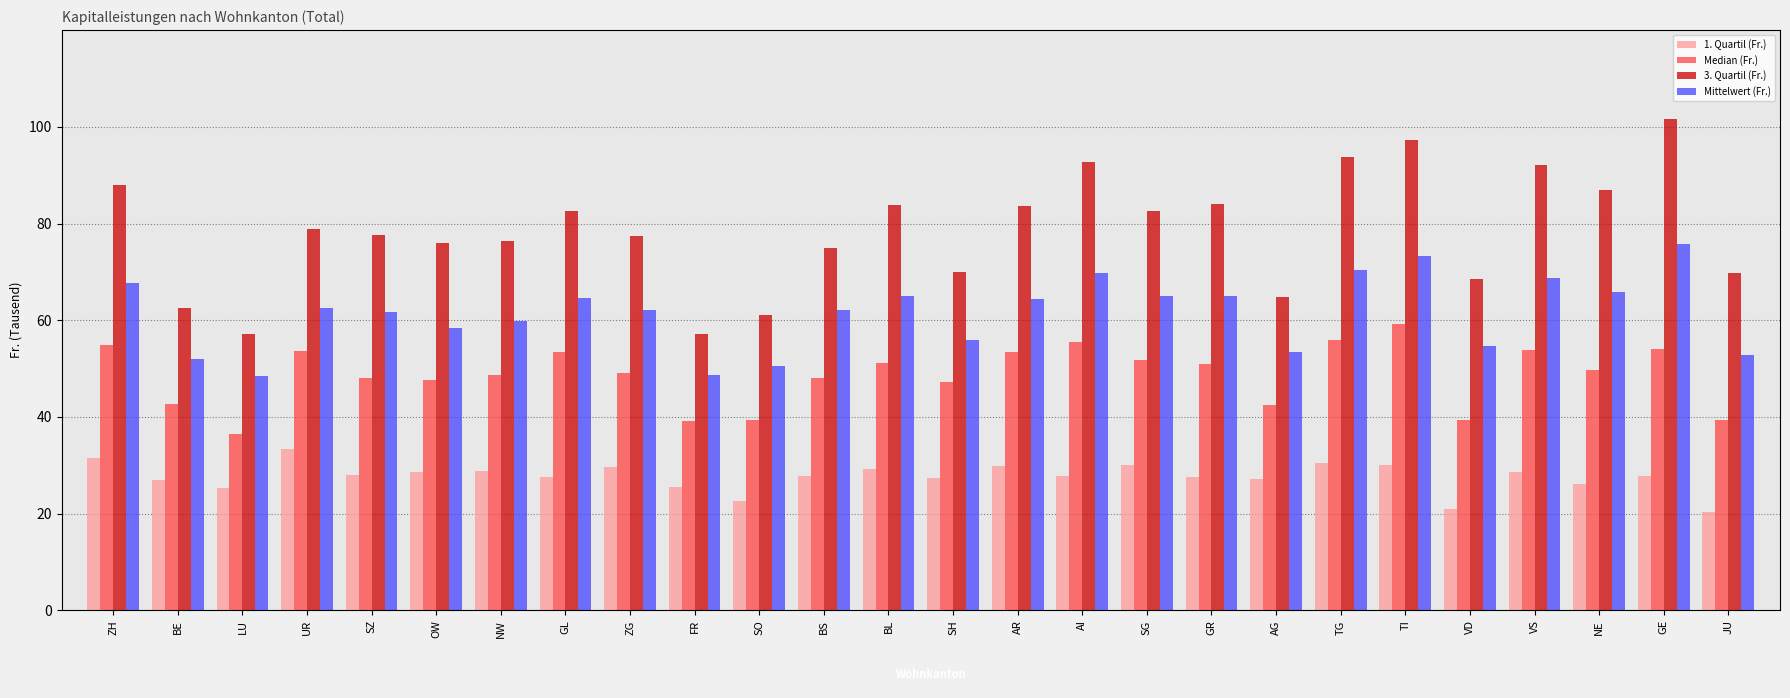

What is the difference between the maximum and minimum values in the 3. Quartil (Fr.) series?

44.5